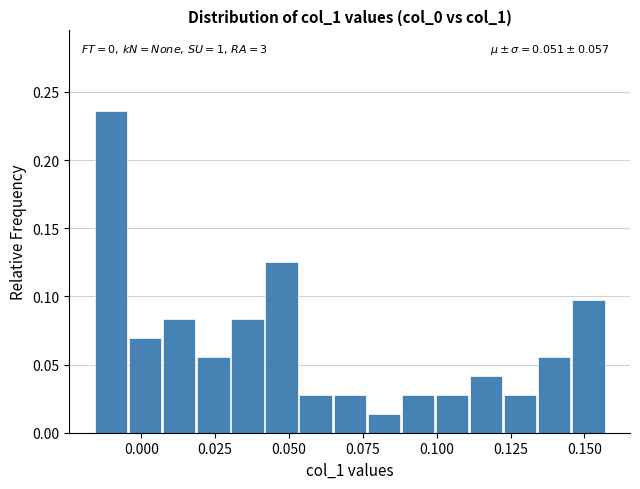

Read against the x-axis, roughly where is the centre of the tallest bar?

-0.010